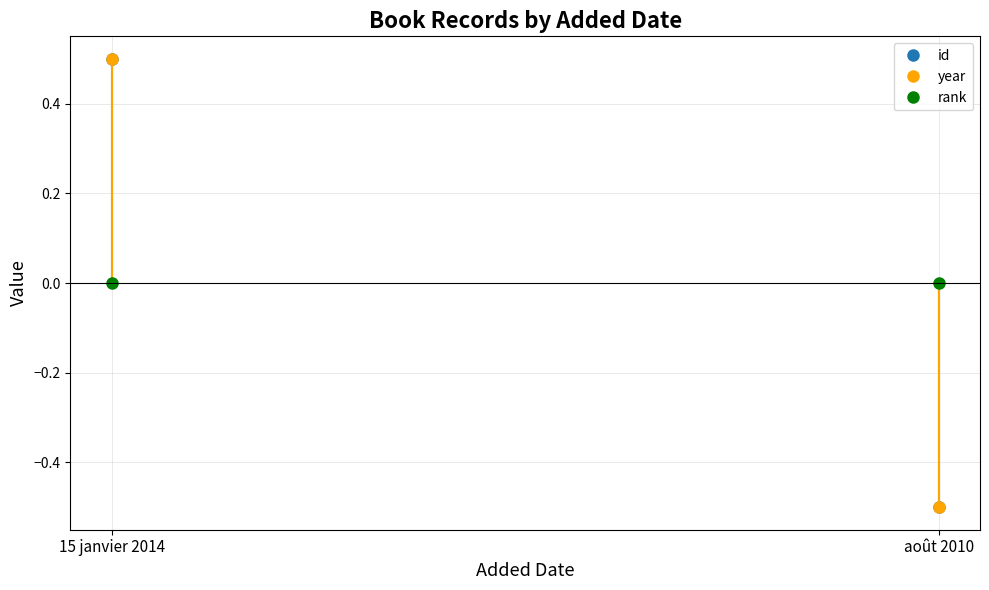

How many lines are shown in the chart?

3